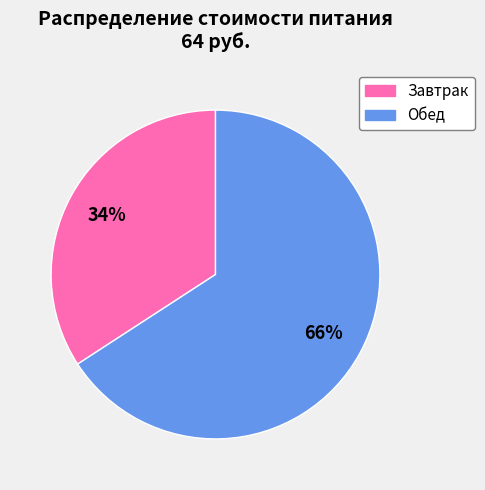

Which category accounts for the majority?

Обед